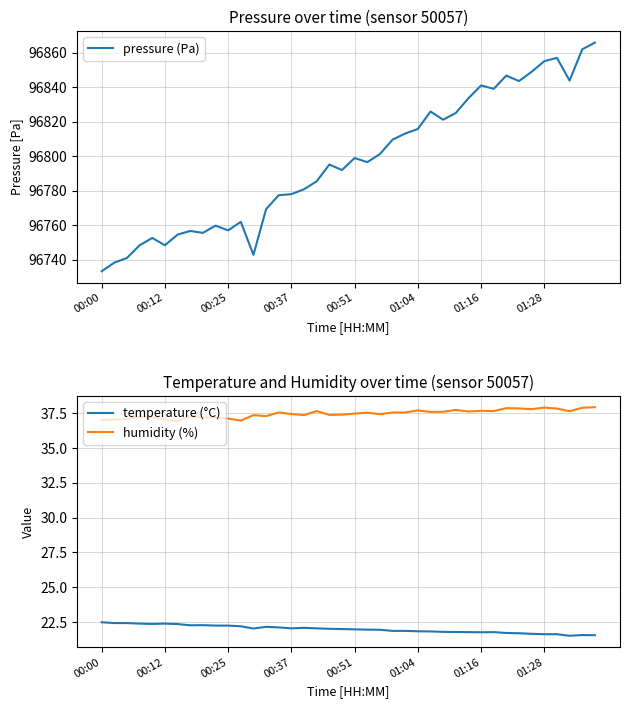

Where is pressure (Pa) nearest to the value 96799?

00:51